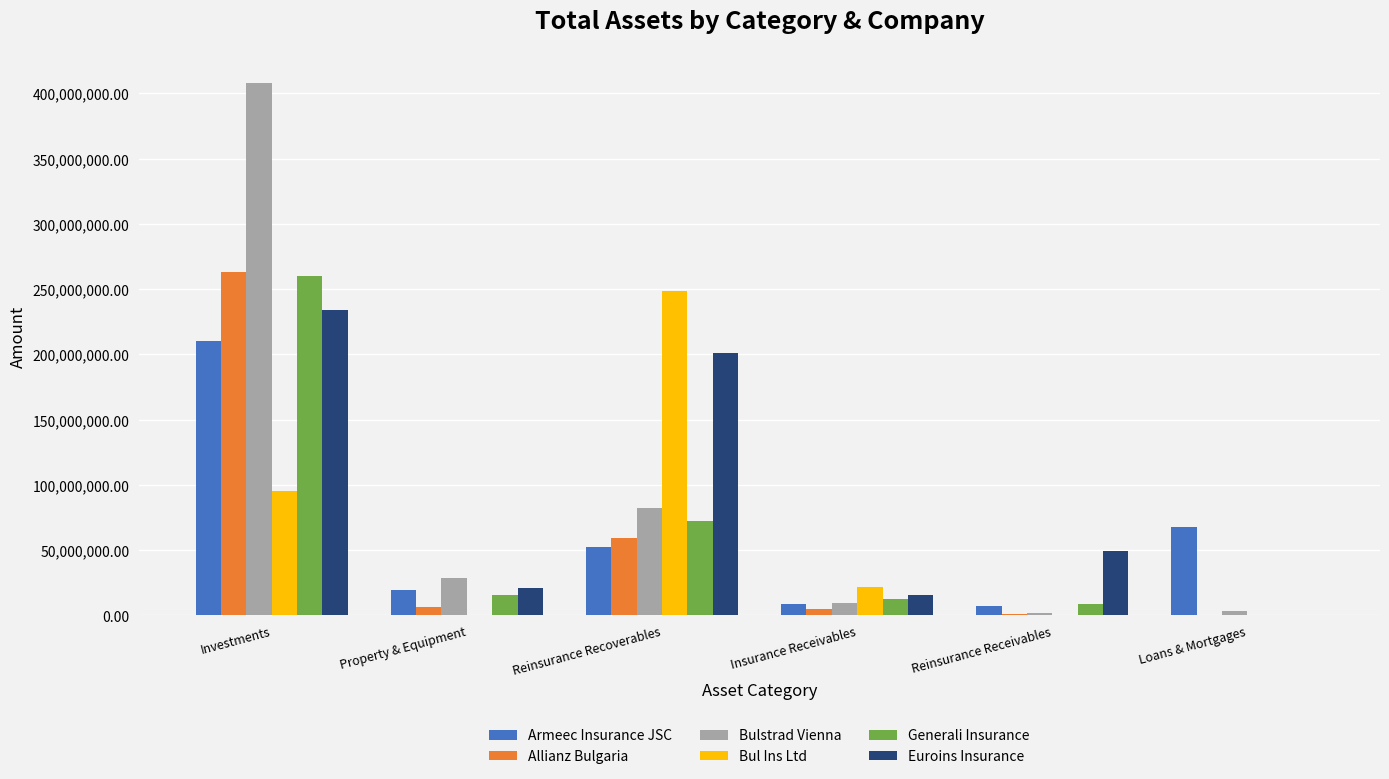

Is the value of Allianz Bulgaria at Reinsurance Recoverables greater than the value of Armeec Insurance JSC at Insurance Receivables?

Yes